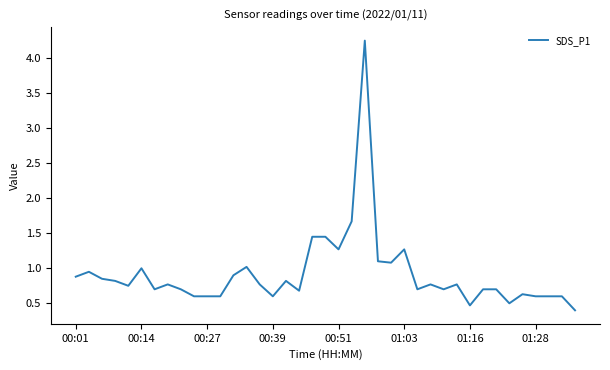

What is the difference between the maximum and minimum values?

3.9